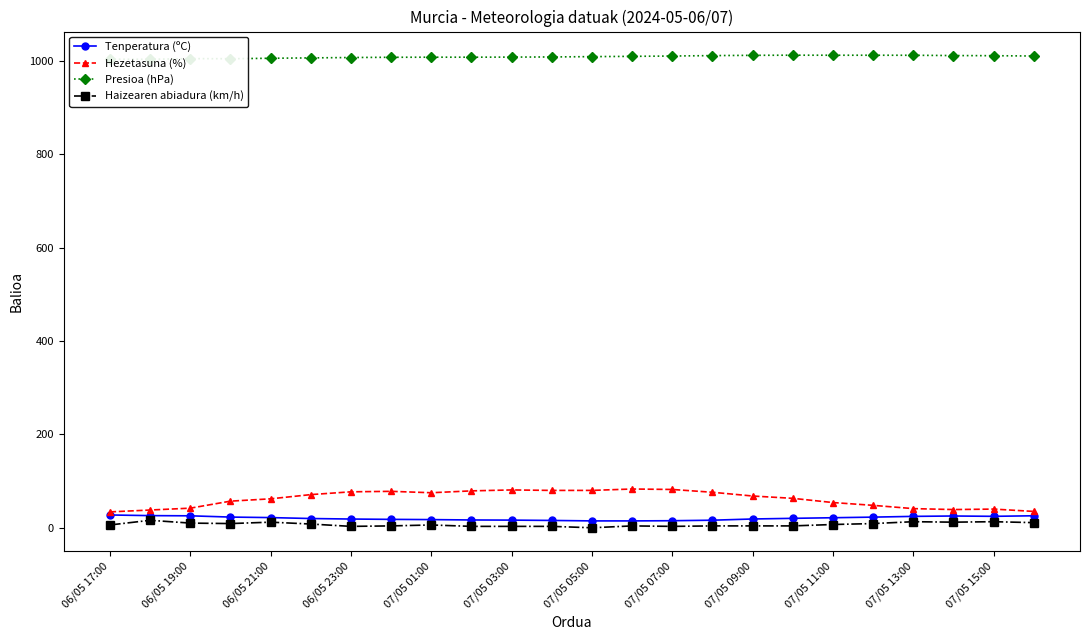

True or false: Hezetasuna (%) has more than 0 interior local peaks.

True